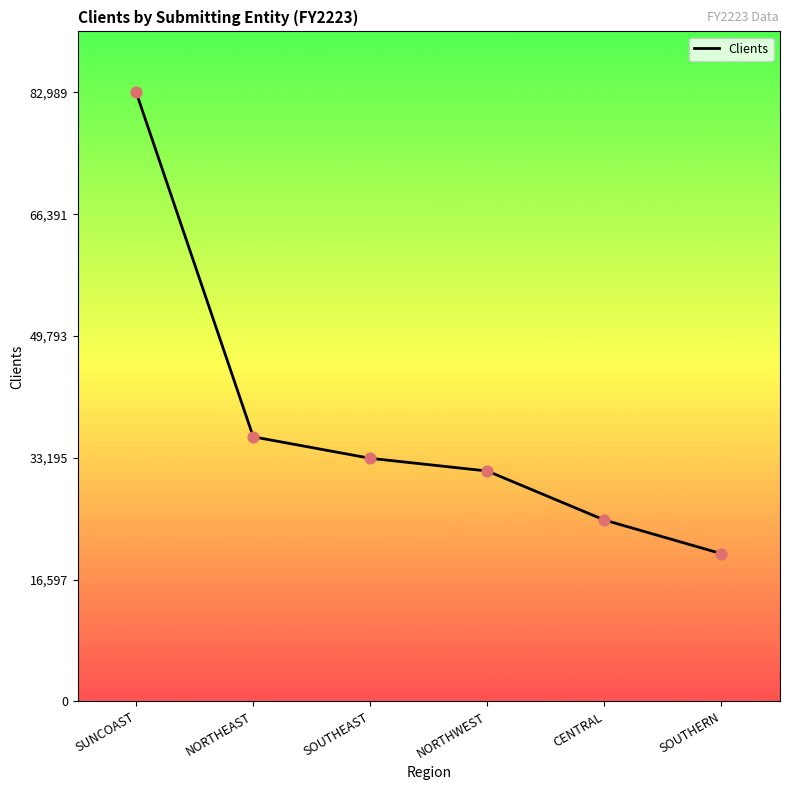

Between SOUTHEAST and SOUTHERN, which is larger?

SOUTHEAST